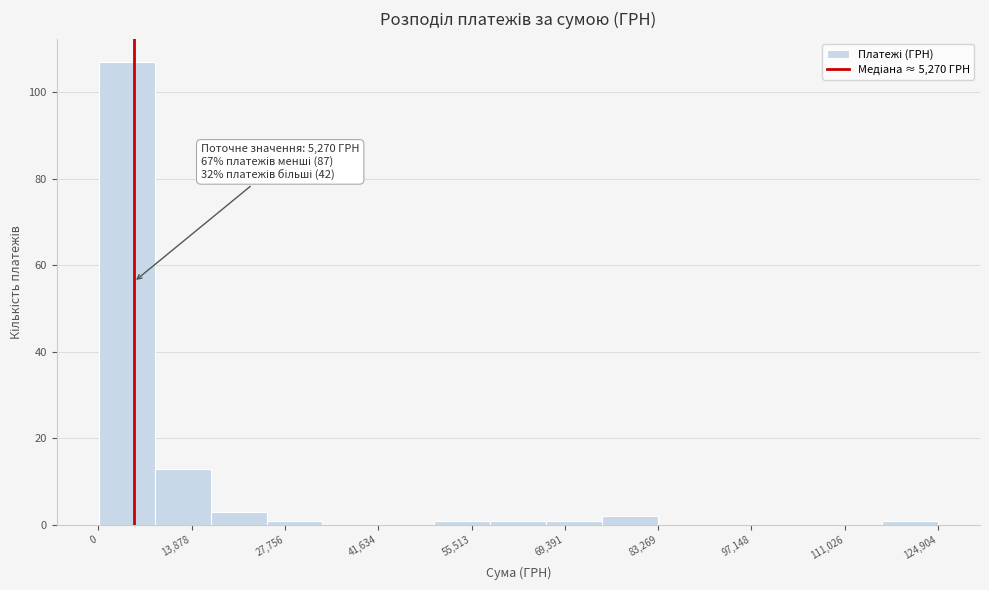

Over which range of the x-axis is the bar tallest?

0 to 8000